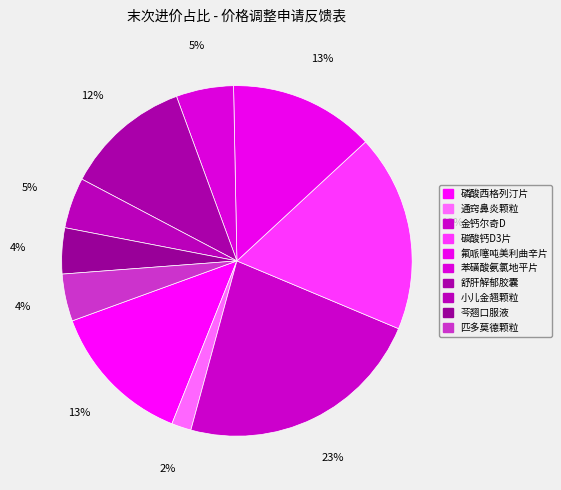

The 金钙尔奇D slice represents 23% of the pie. True or false?

True